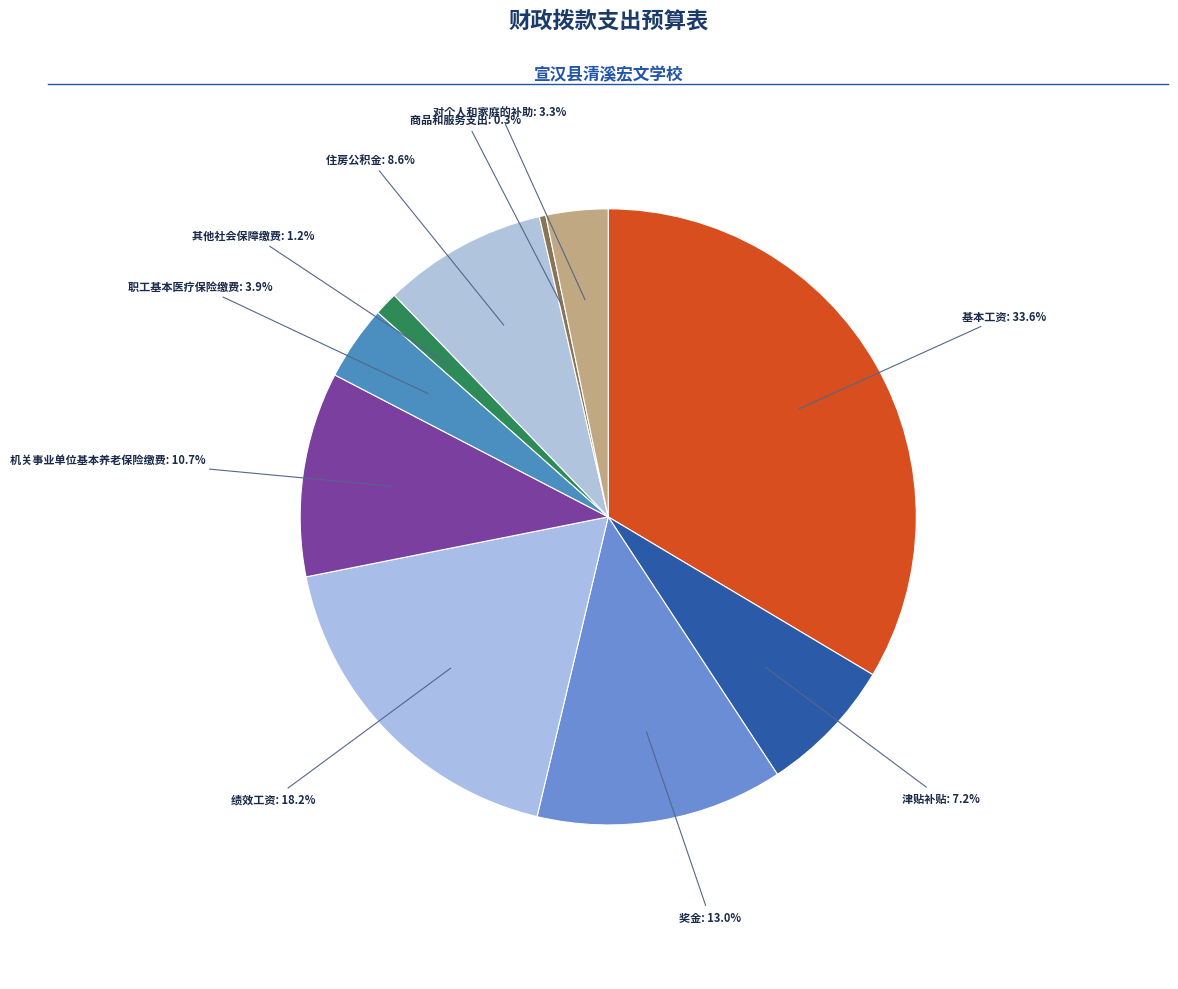

What is the largest slice in the pie chart?

基本工资